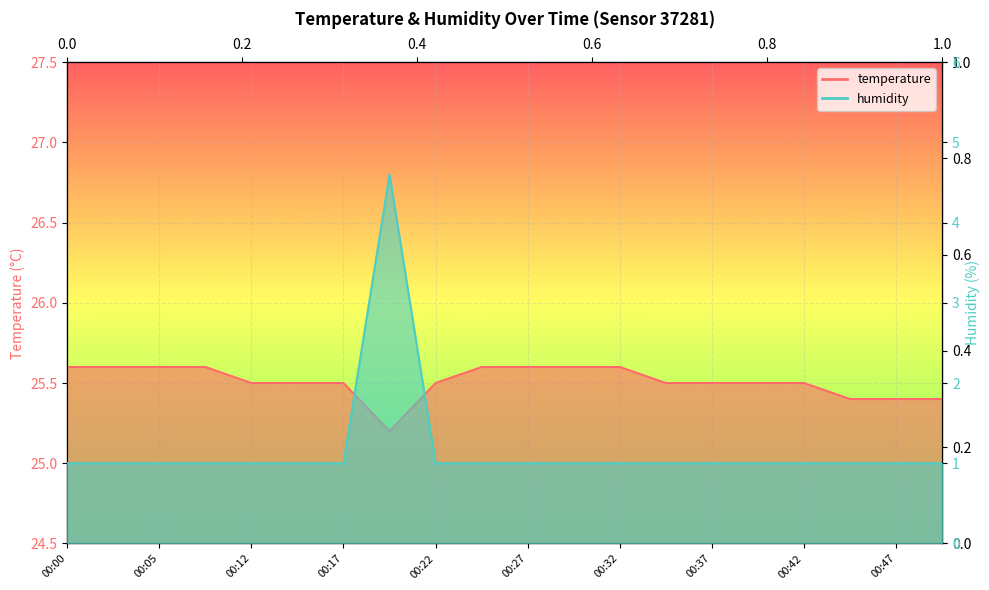

How many distinct data groups are displayed?

2